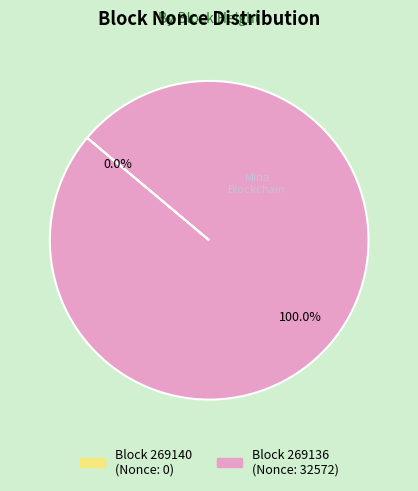

Is there any slice that represents more than half of the pie?

Yes